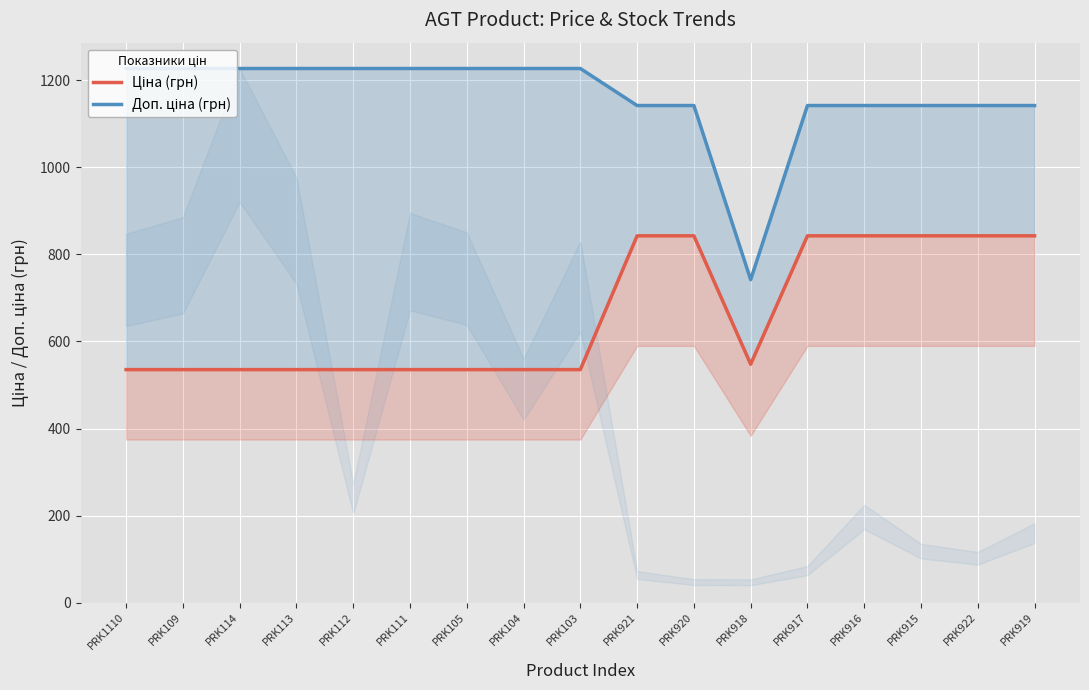

Which series changed the most between PRK1110 and PRK922?

Ціна (грн)